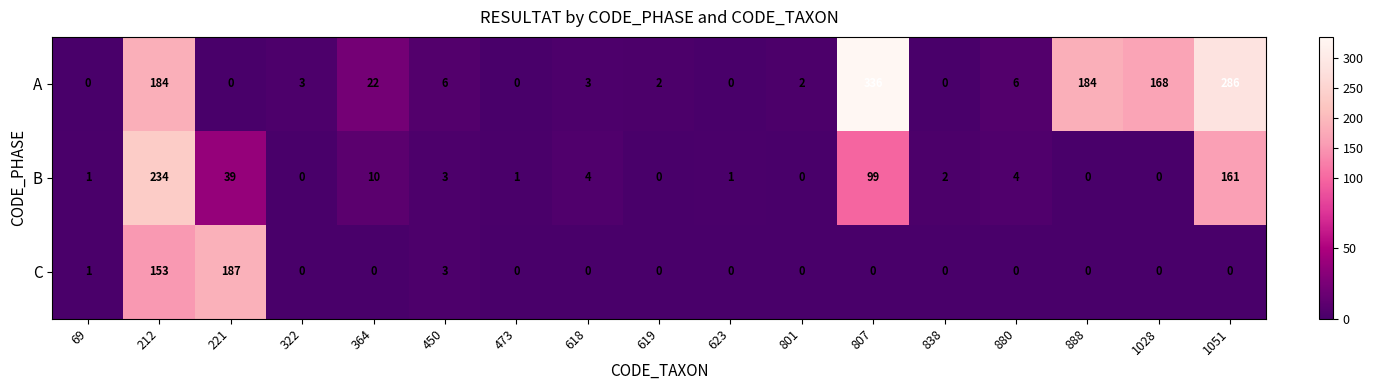

Which series changed the most between 619 and 1051?

A